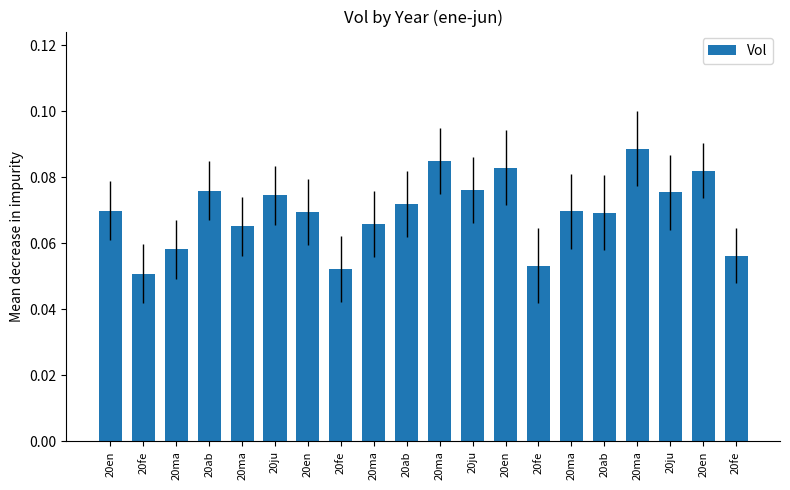

Are the bars grouped side by side (vs. stacked)?

No